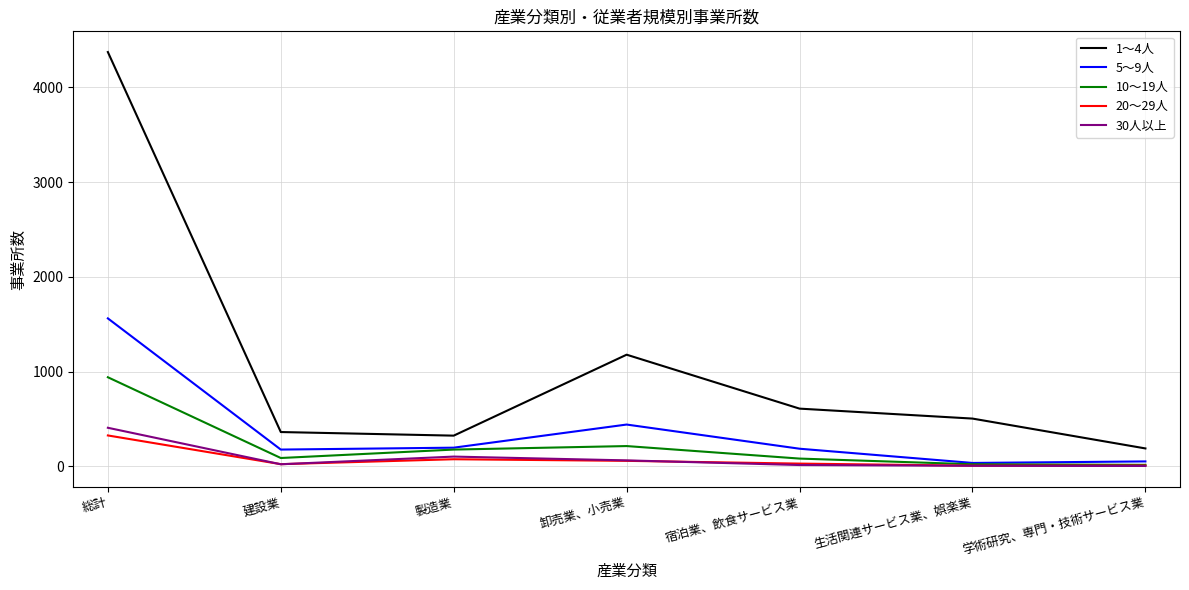

Which series has the largest range (max minus min)?

1～4人